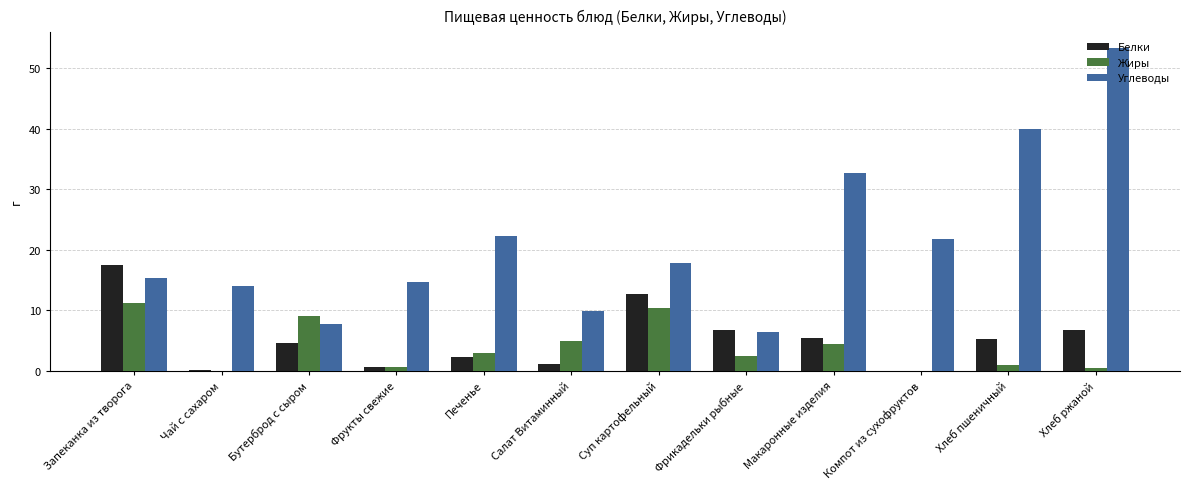

The Углеводы series shows 16.2 at Салат Витаминный. True or false?

False